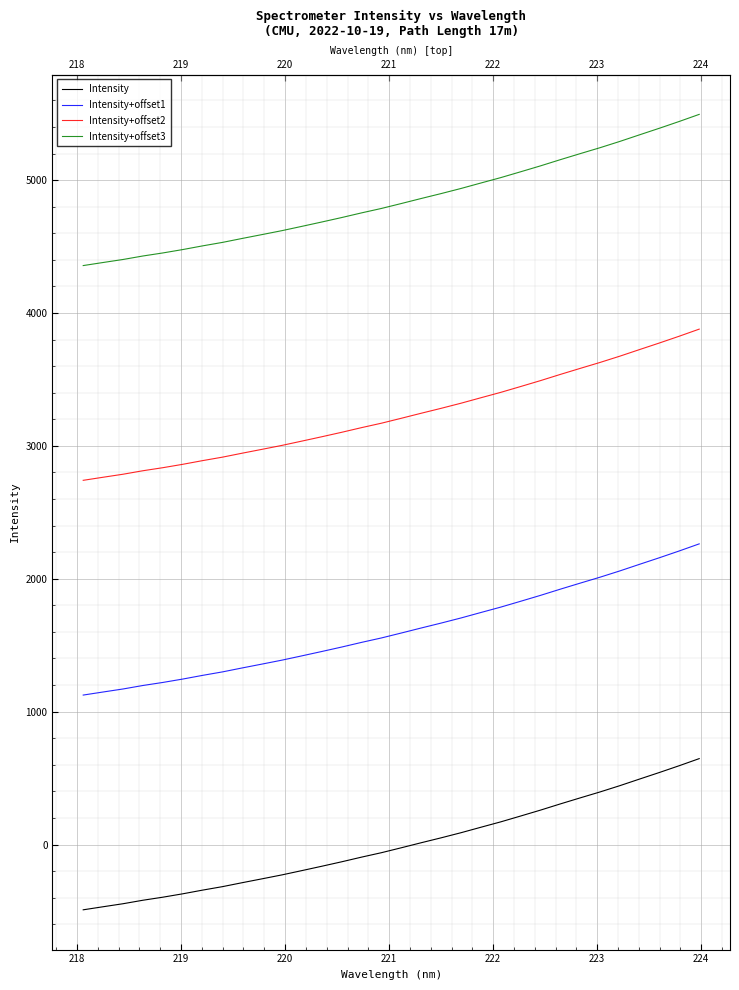

True or false: Intensity+offset2 and Intensity+offset1 intersect in this chart.

False